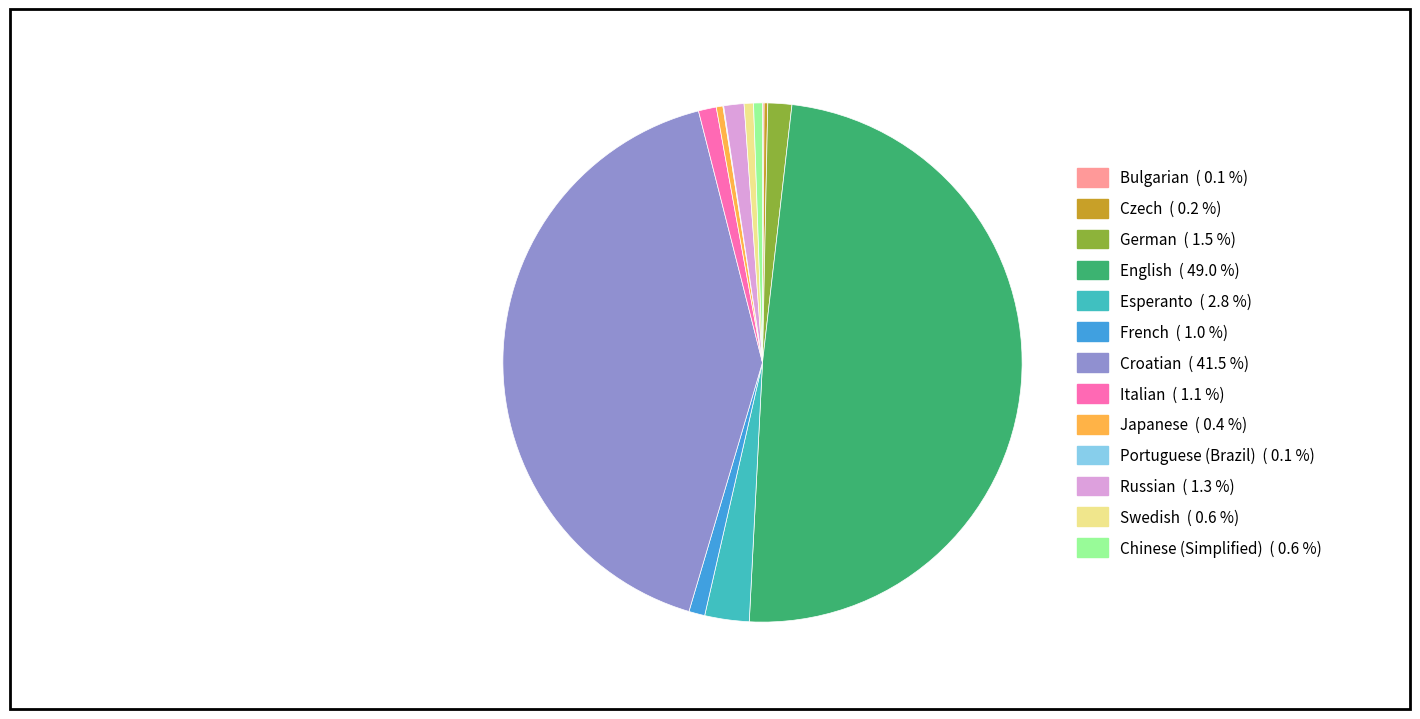

The Esperanto slice represents 17% of the pie. True or false?

False